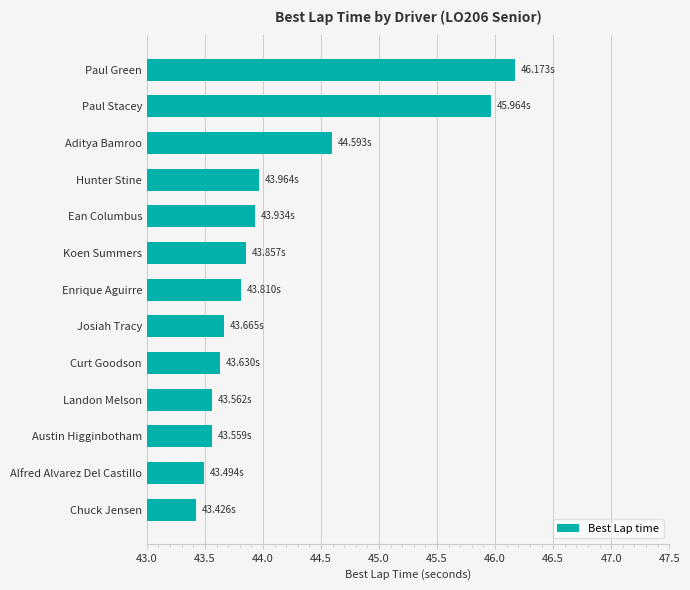

Which category has the highest value across all series?

Paul Green